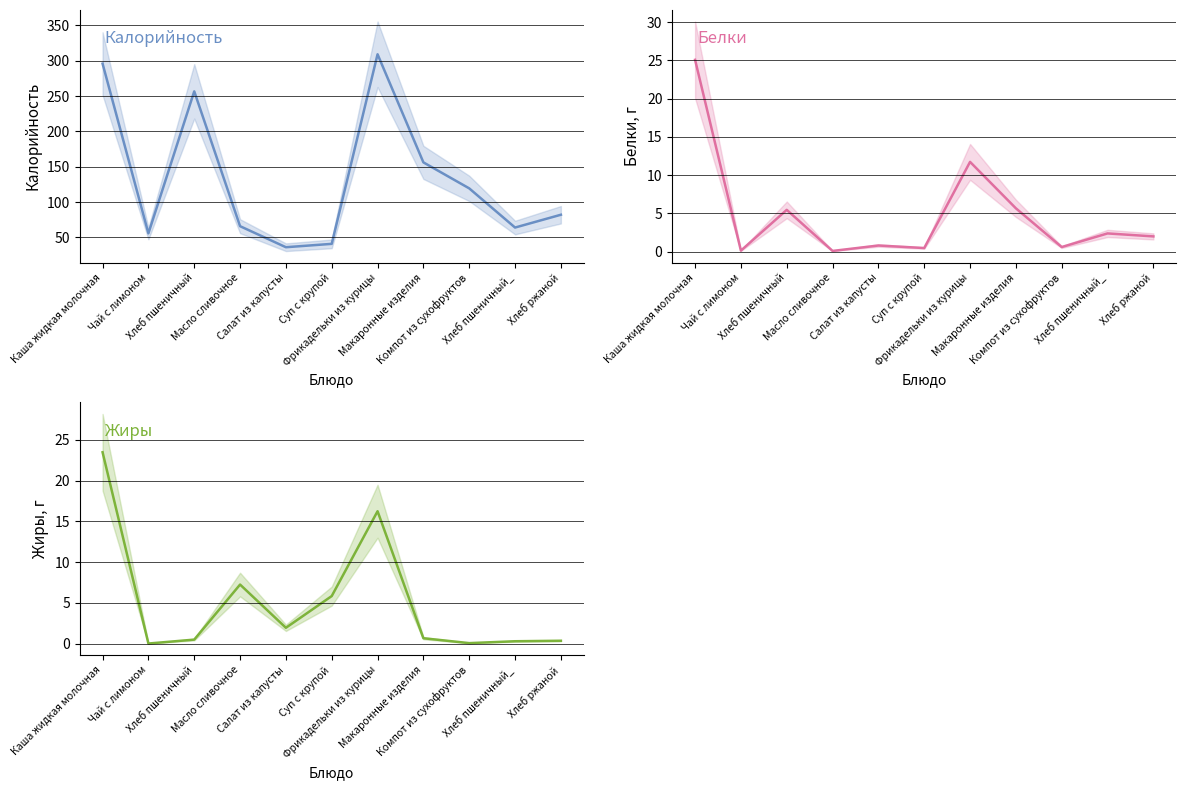

At which category does Белки reach its first local peak?

Хлеб пшеничный